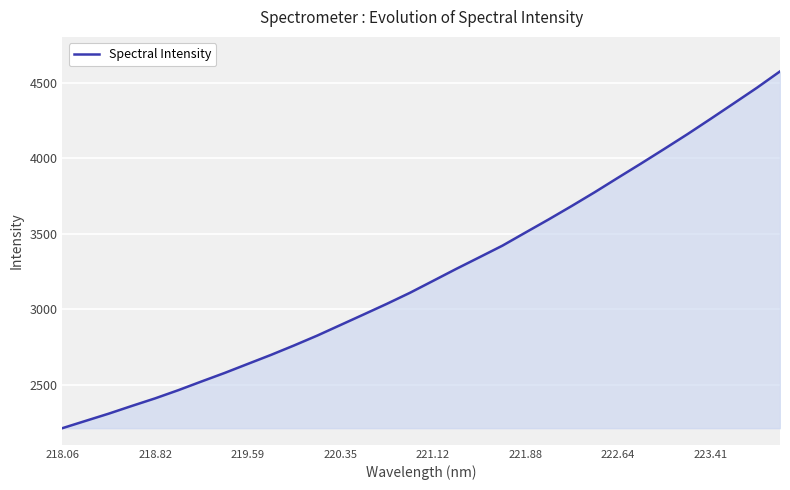

What is the difference between the maximum and minimum values?

2366.1